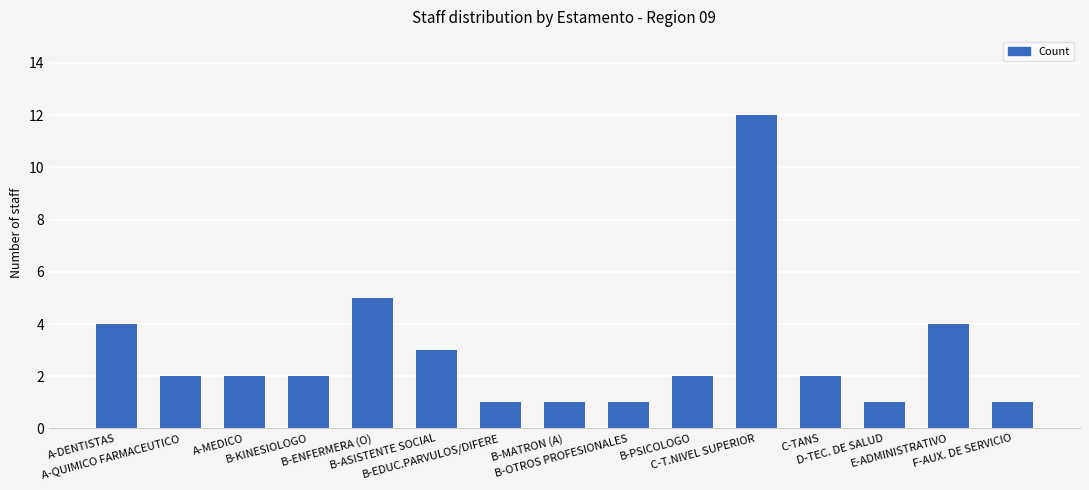

What is the value of the 6th bar from the left?

3